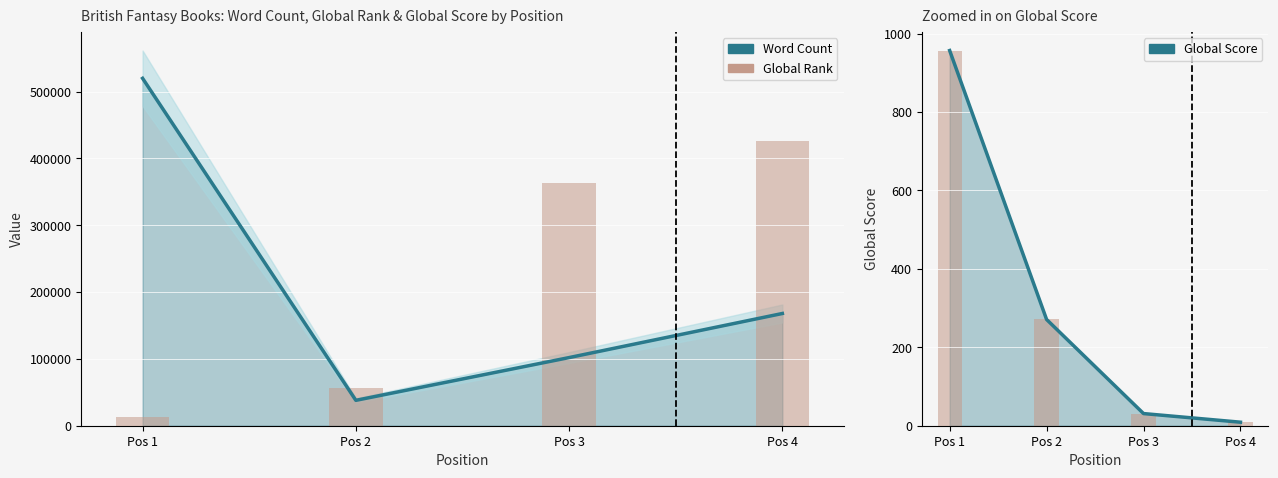

Reading left to right, what are all the values shown in this chart?

Word Count: Pos 1=520000	Pos 2=38000	Pos 3=102000	Pos 4=168000
Global Rank ×40: Pos 1=13760	Pos 2=56400	Pos 3=364040	Pos 4=426760
Global Score: Pos 1=957	Pos 2=271	Pos 3=31	Pos 4=9
Global Score (bar): Pos 1=957	Pos 2=271	Pos 3=31	Pos 4=9